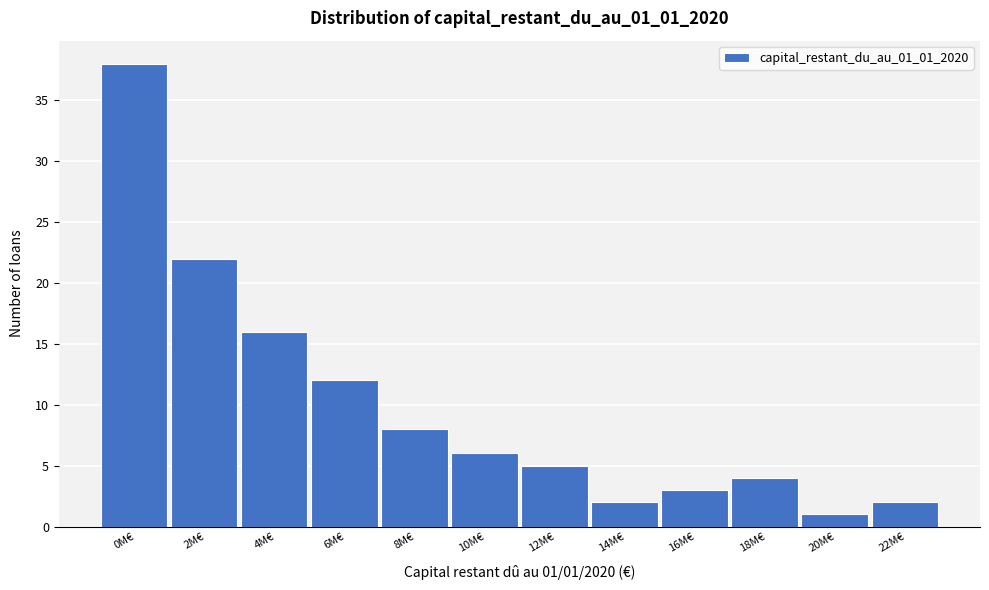

Reading left to right, transcribe all the data shown in this chart.

38	22	16	12	8	6	5	2	3	4	1	2